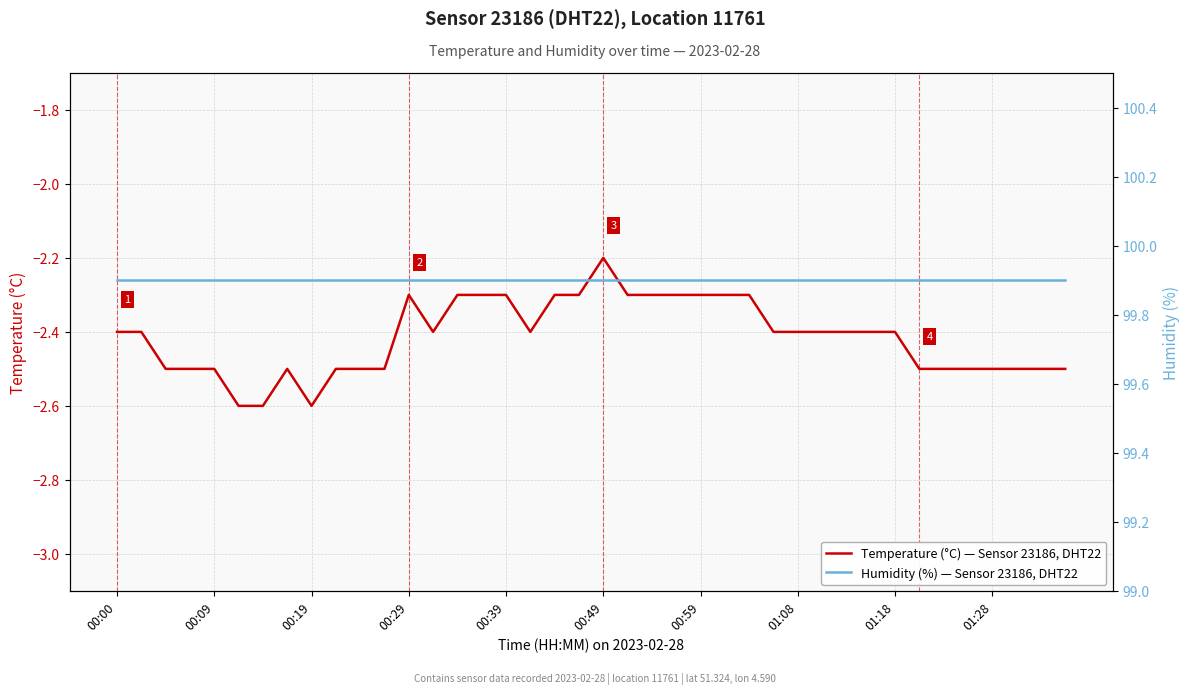

List the series in order of their peak value, highest first.

Humidity (%) — Sensor 23186, DHT22, Temperature (°C) — Sensor 23186, DHT22